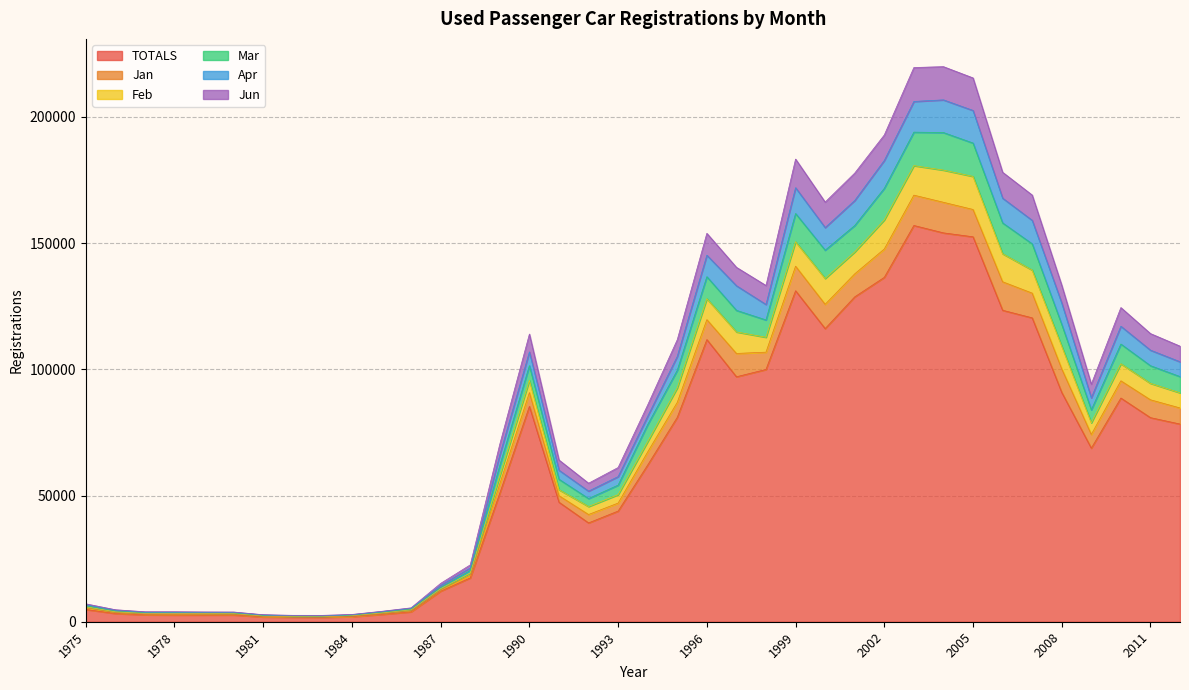

What value does the TOTALS series have at 1985, to the nearest 100?

2900